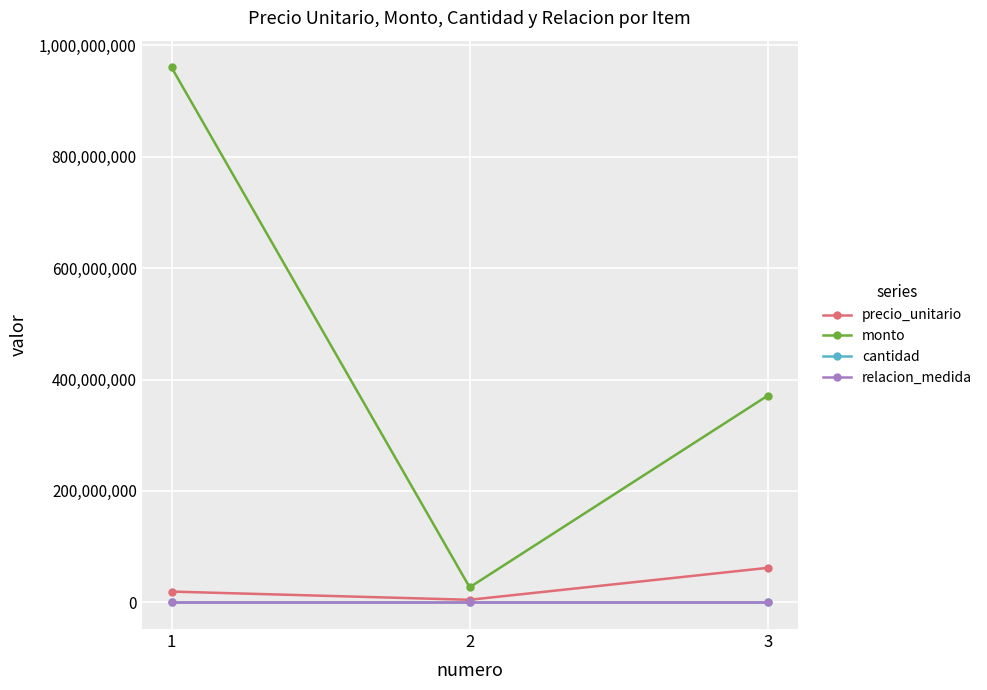

How many data points does each series have?

3